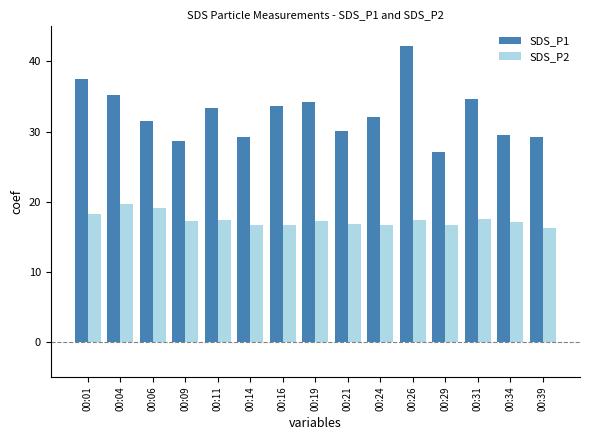

Is the value of SDS_P1 at 00:24 greater than the value of SDS_P2 at 00:29?

Yes